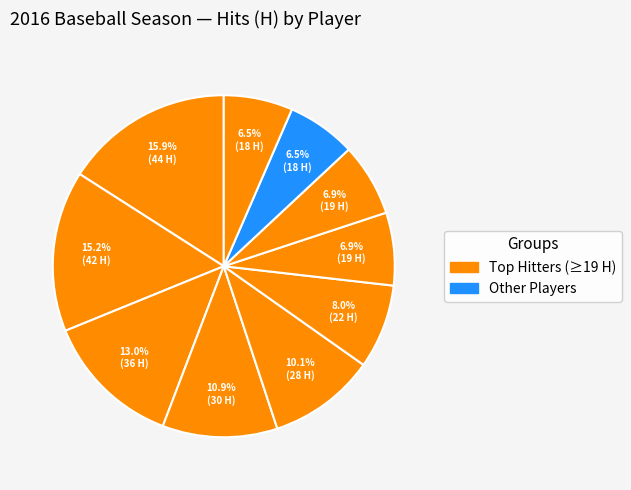

How many segments does this pie chart have?

10